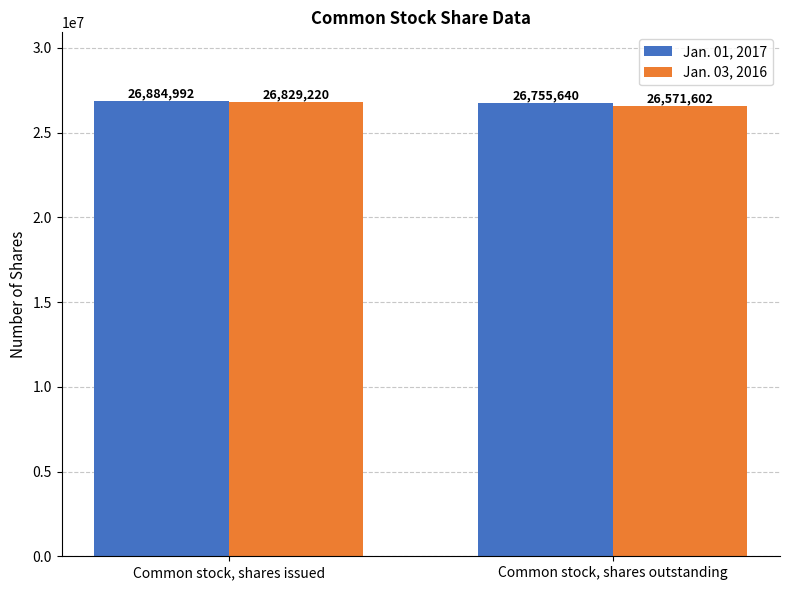

How many values in the Jan. 03, 2016 series are below 26829220?

1